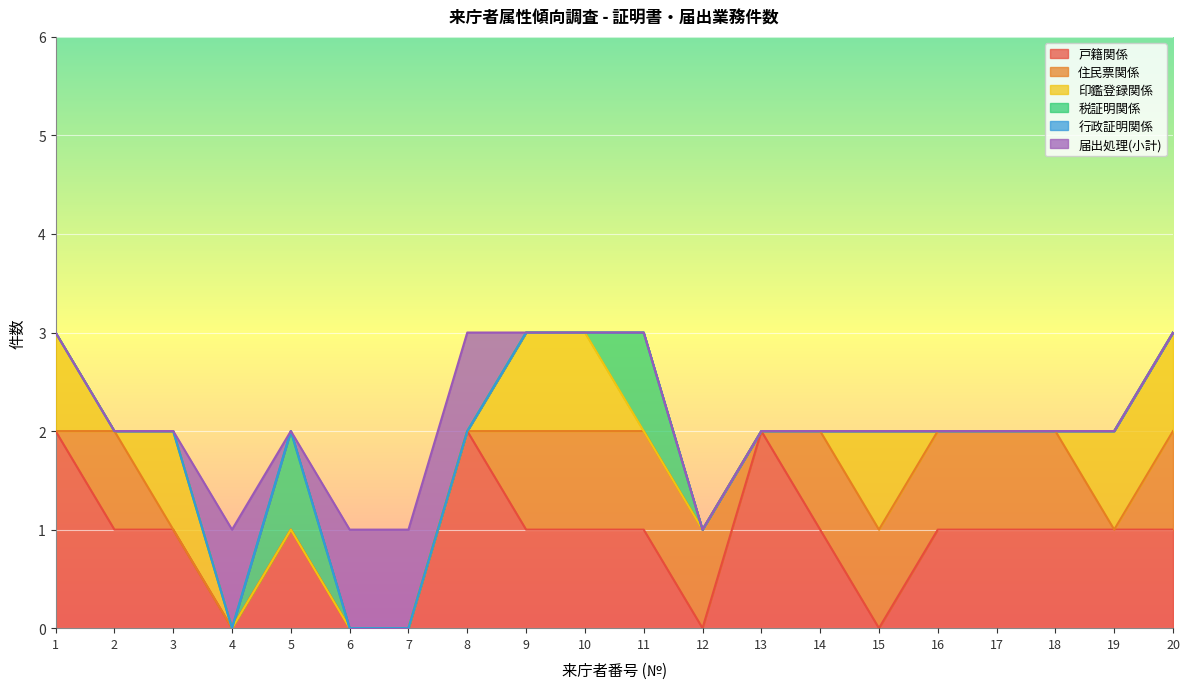

Which series has the largest total across all categories?

戸籍関係